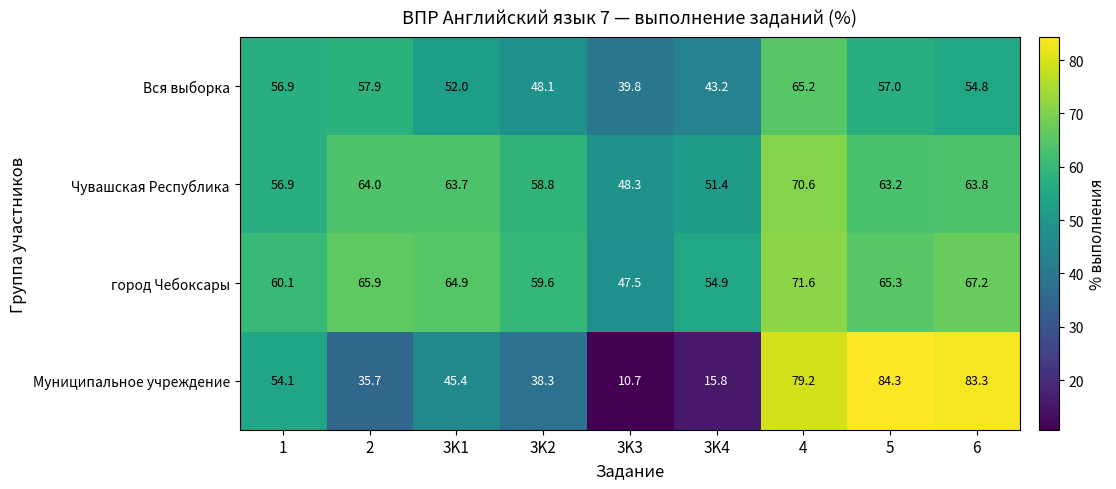

Which series has the largest total across all categories?

город Чебоксары